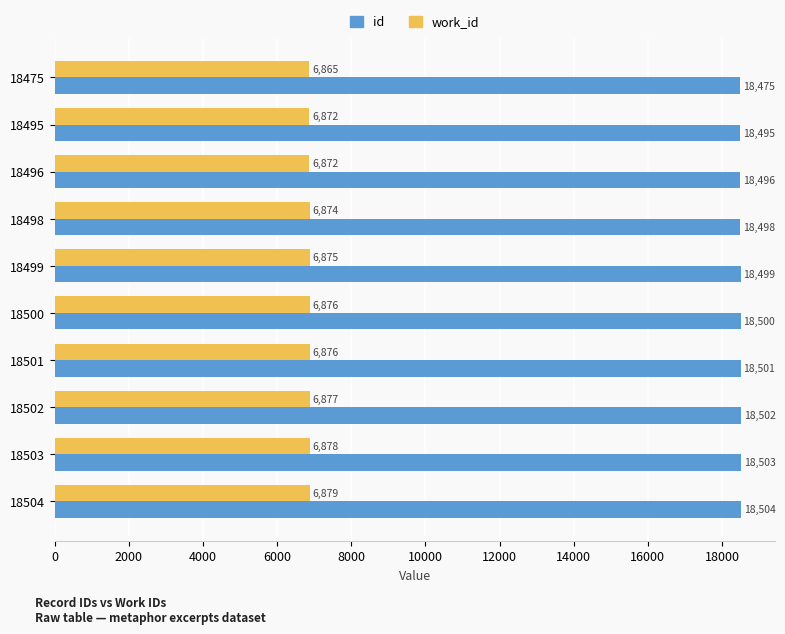

At how many categories does at least one series exceed 14639?

10